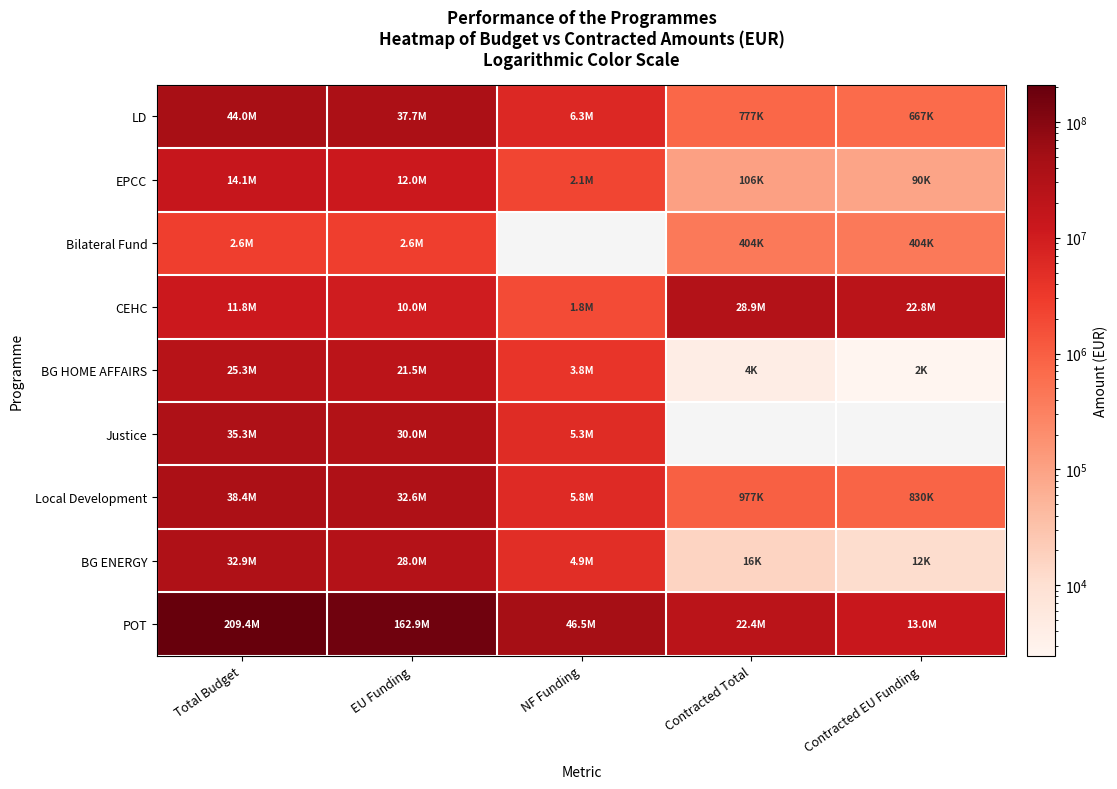

Read the POT value at NF Funding.

46534168.6